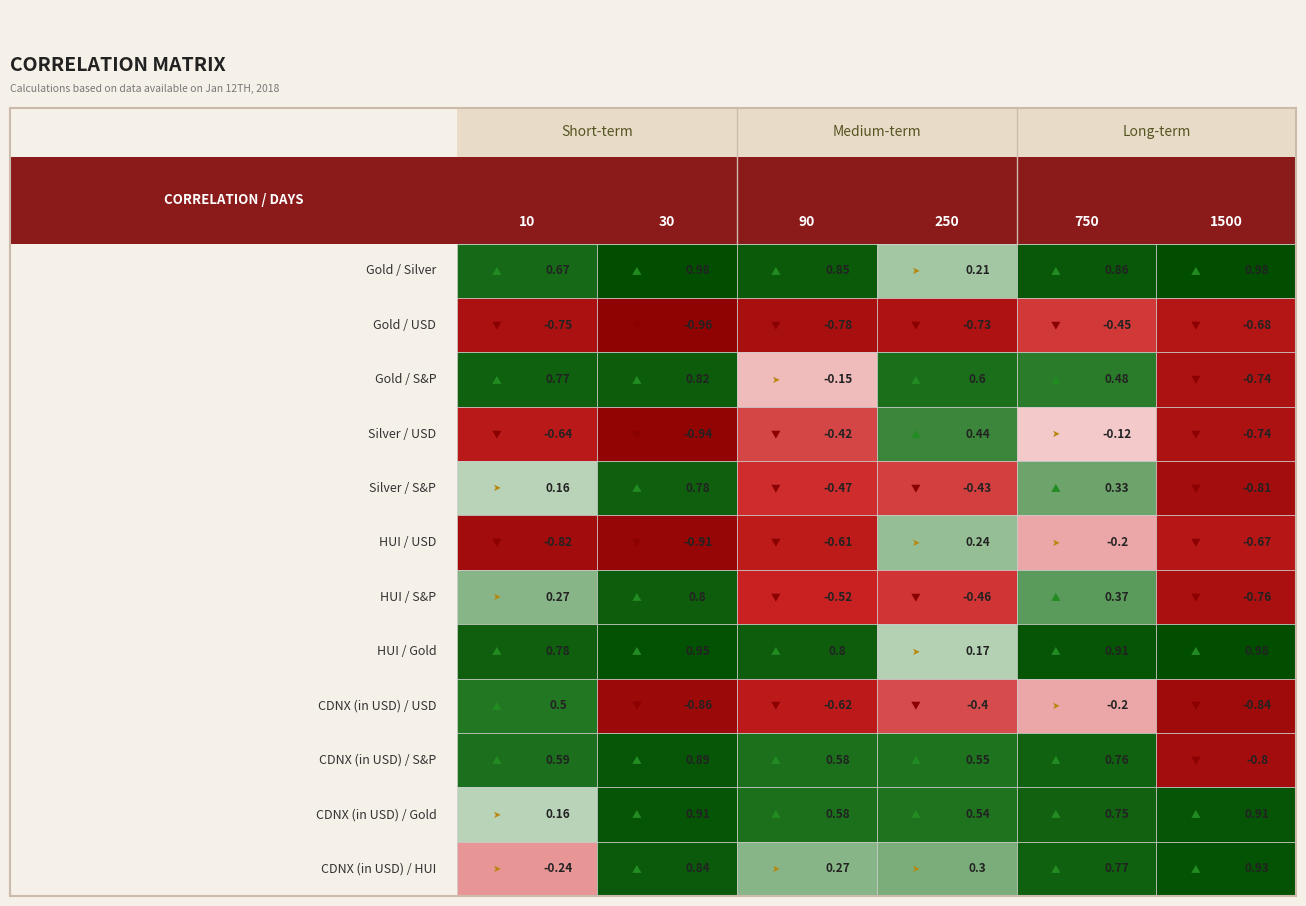

True or false: CDNX (in USD) / Gold has a value of 1.1 at 4.

False